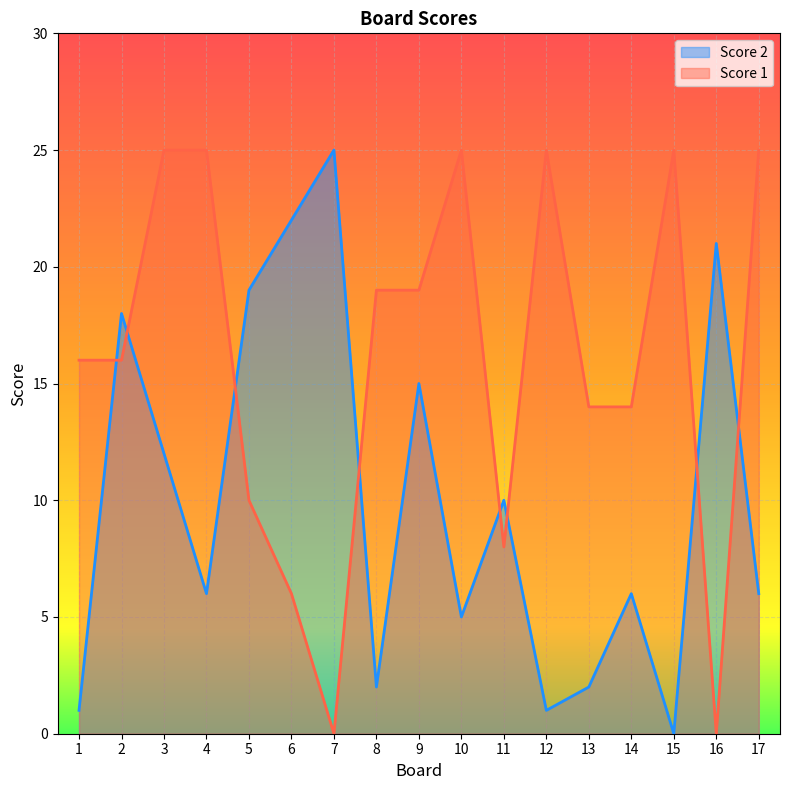

Which category has the highest value across all series?

7